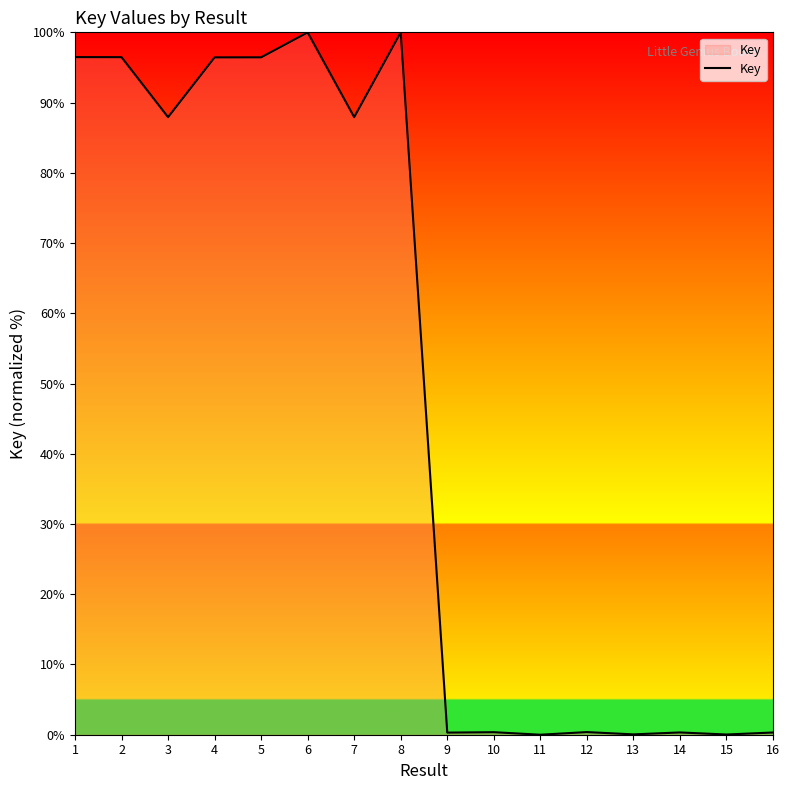

What is the difference between the maximum and minimum values?

100.0